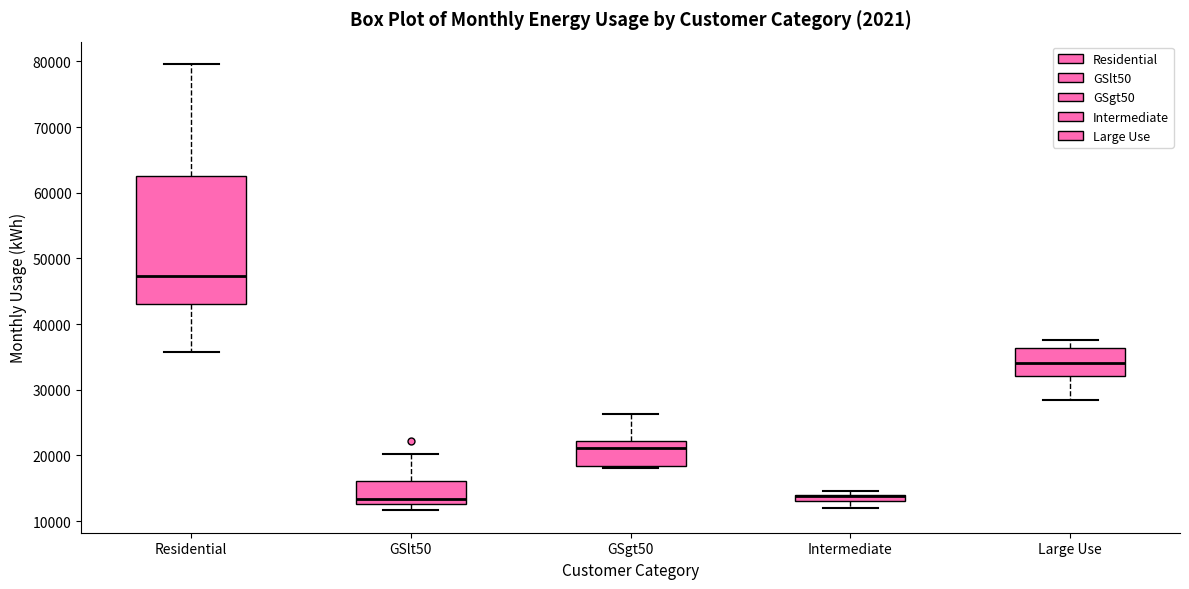

Where does the upper whisker of the box for GSlt50 end on the y-axis? The values are not printed on the chart, so give them approximately, as read against the axis.

20000